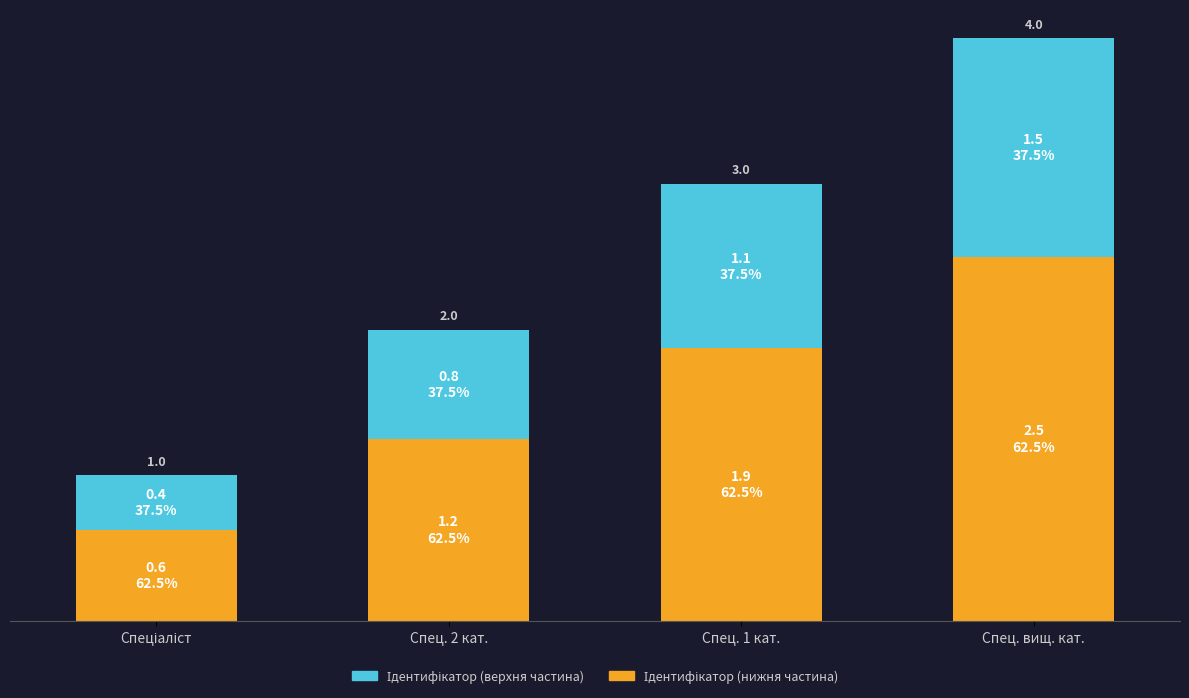

Are the bars grouped side by side (vs. stacked)?

No